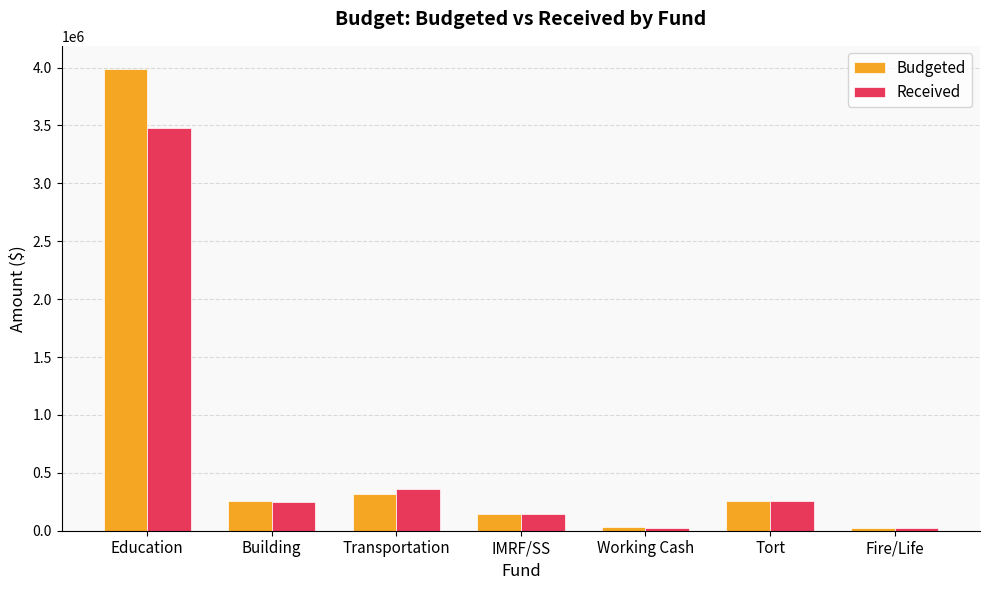

List the series in order of their peak value, lowest first.

Received, Budgeted